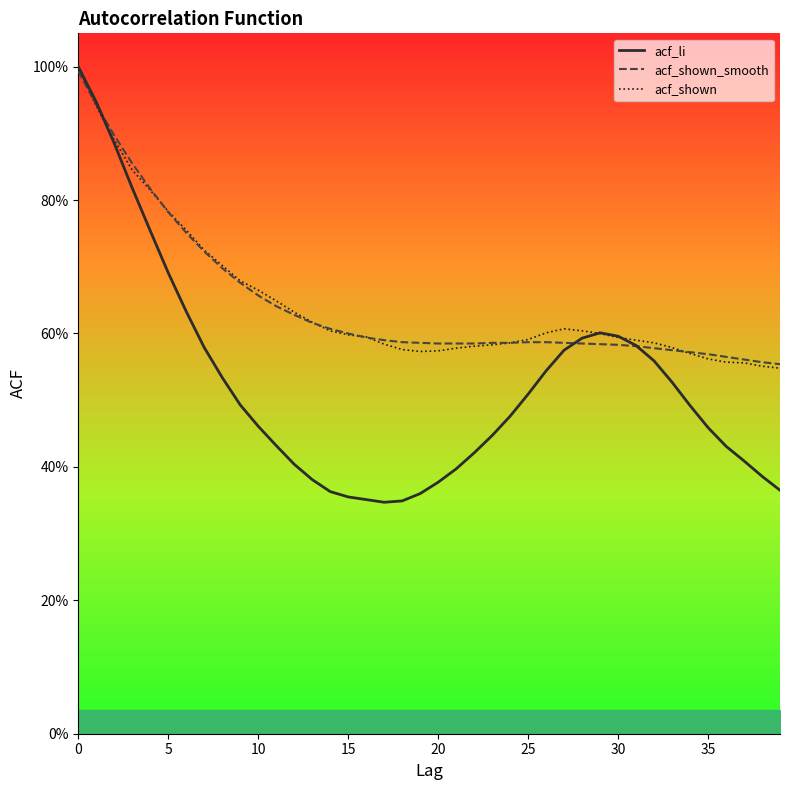

What is the spread (max minus min) of values at 9?

0.2